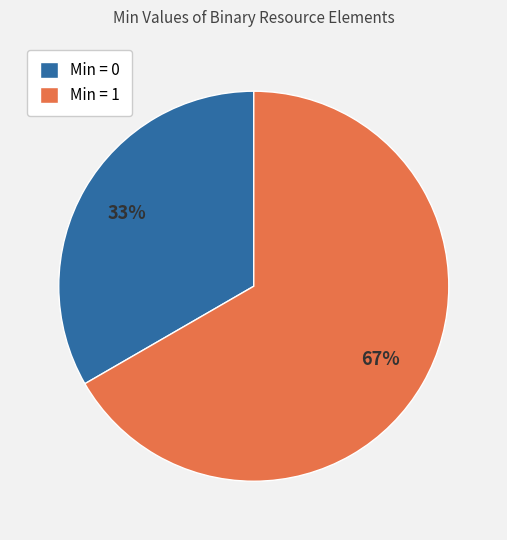

True or false: Min = 0 accounts for 41% of the total.

False